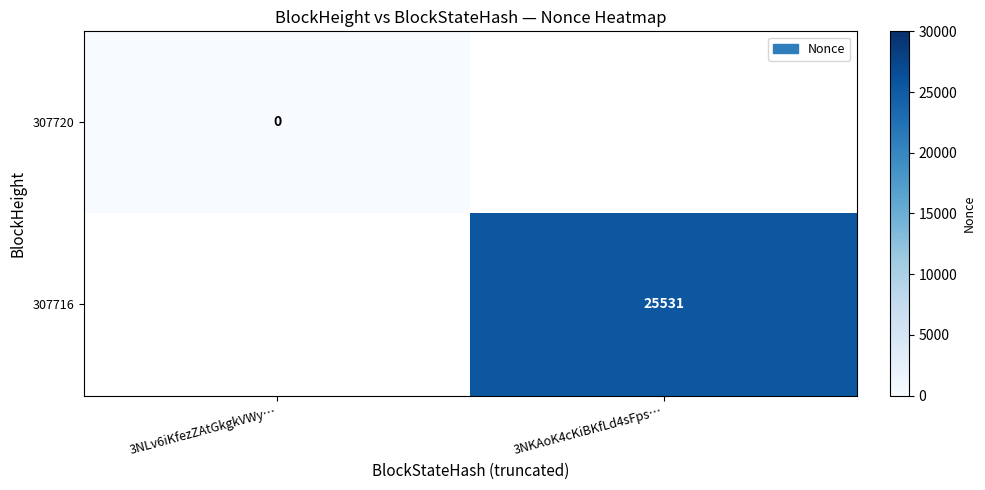

True or false: 307716 has a value of 25531 at 3NKAoK4cKiBKfLd4sFps….

True